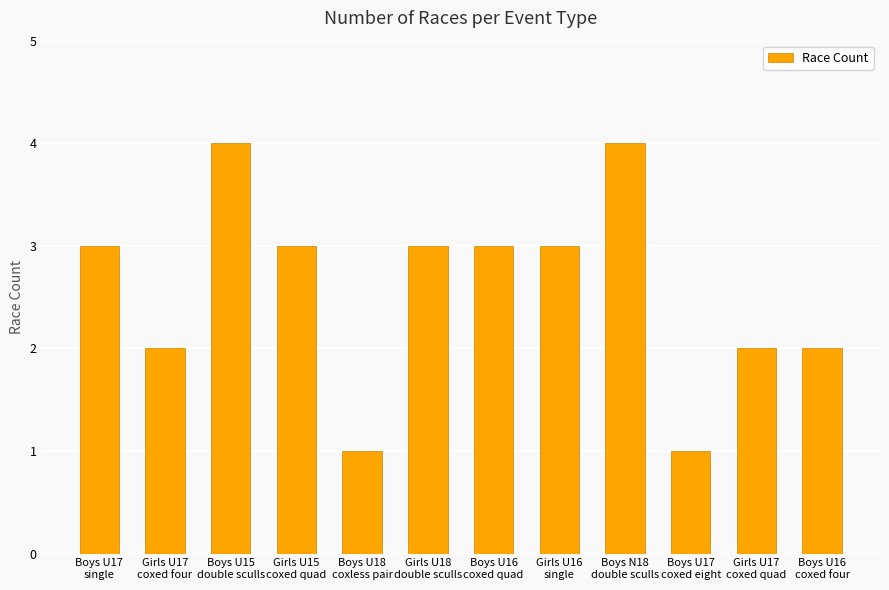

Reading left to right, extract all data points from this chart.

3	2	4	3	1	3	3	3	4	1	2	2